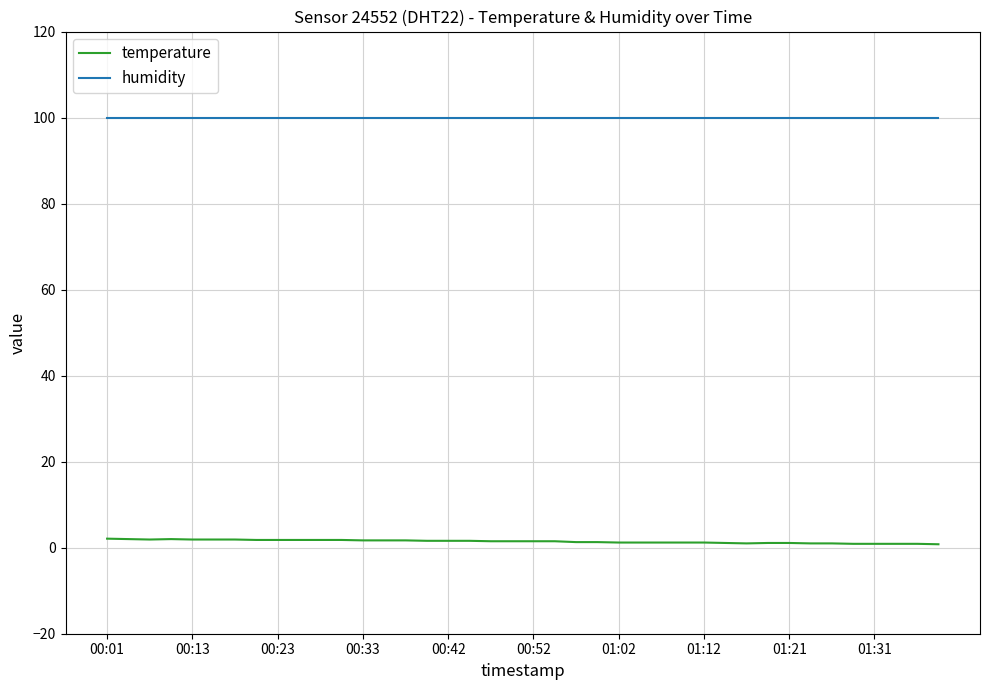

Which series has the largest range (max minus min)?

temperature